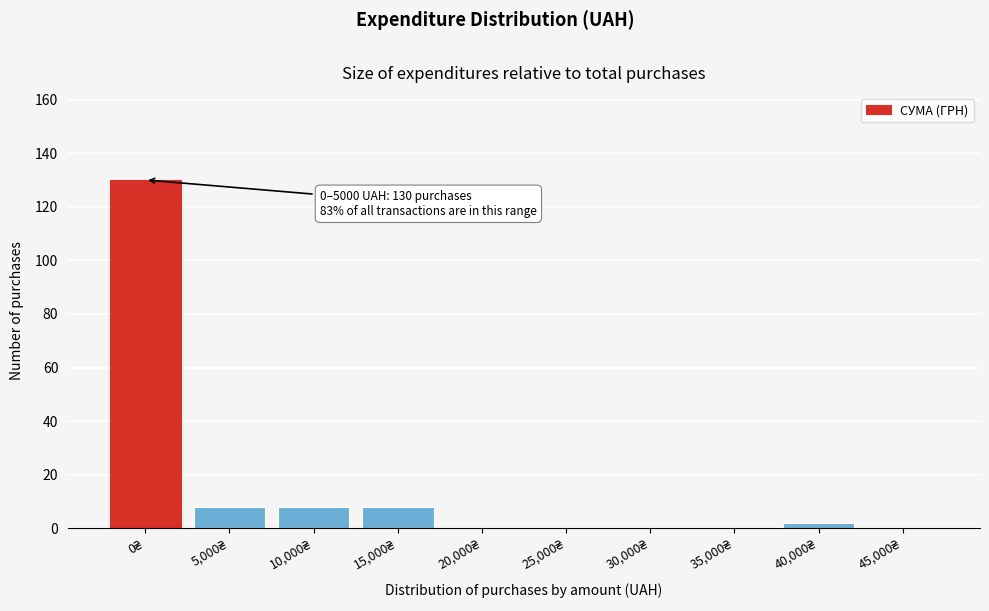

What is the maximum value shown in the chart?

130